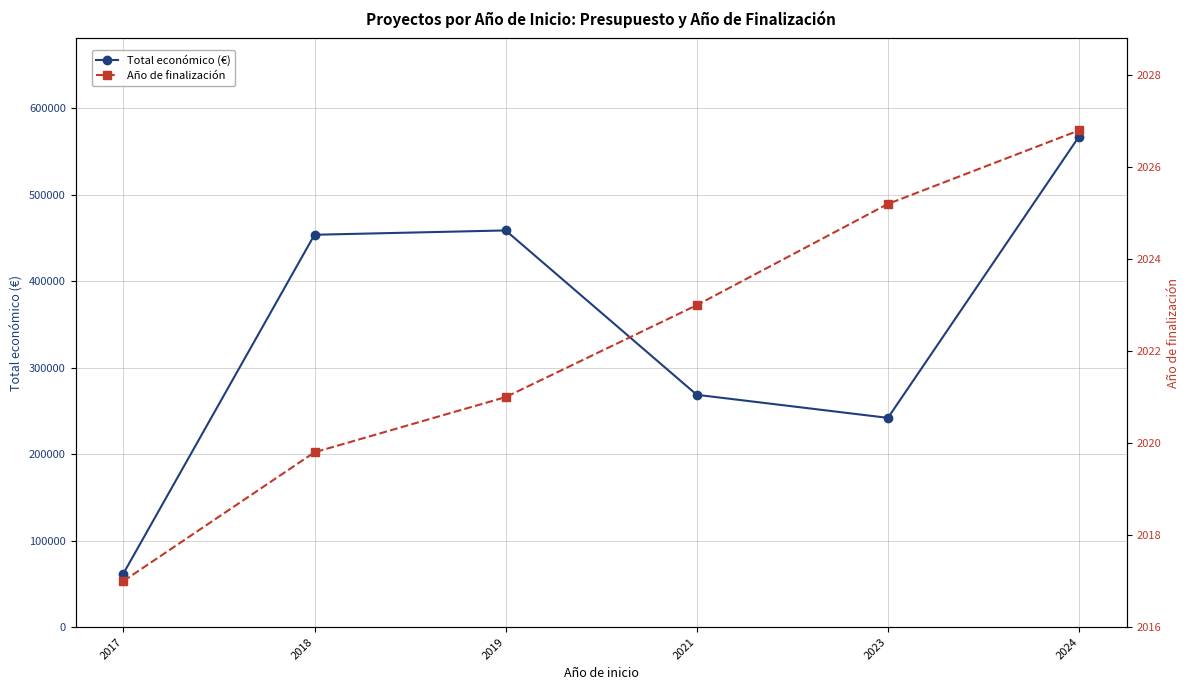

Count the number of data series in this chart.

2